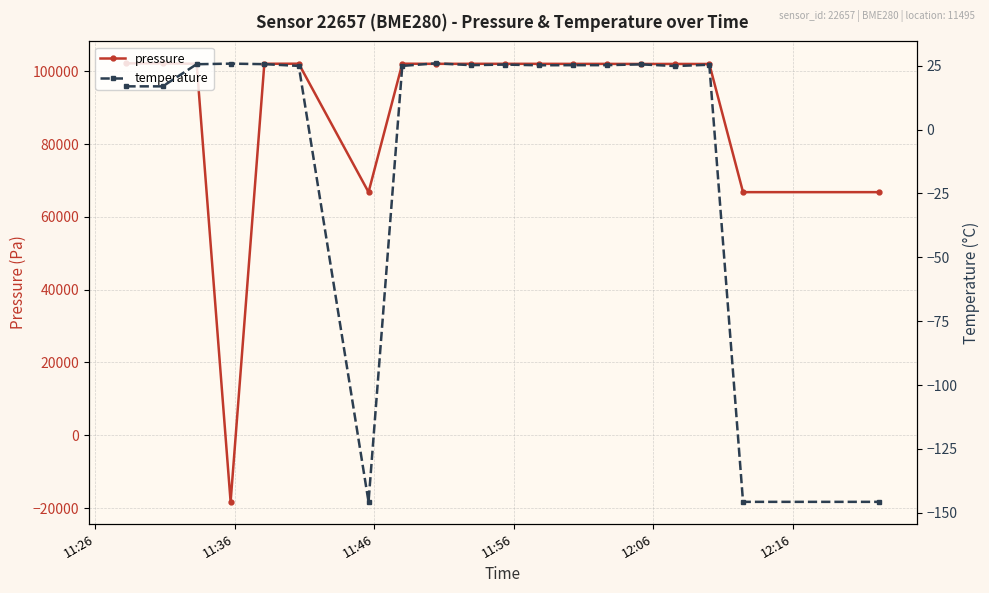

In temperature, how many points are lower than both neighbors (excluding endpoints)?

4